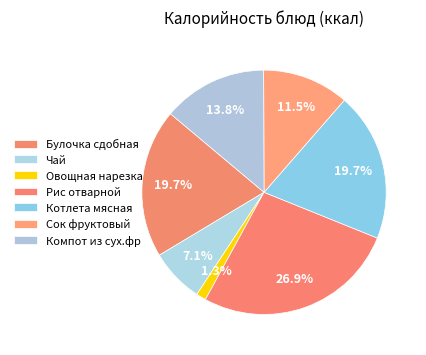

How many slices are in this pie chart?

7